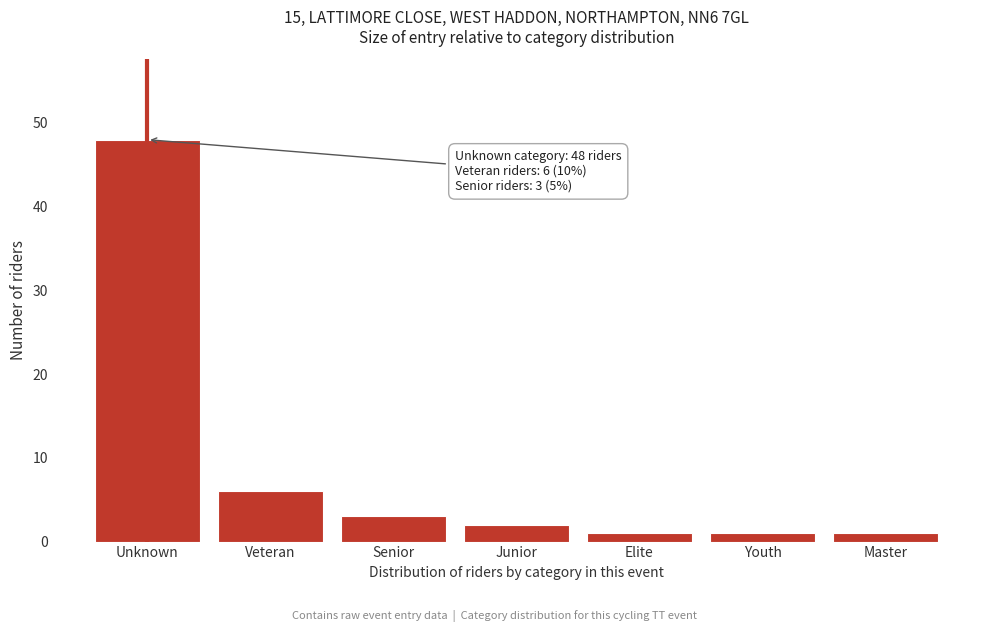

Reading left to right, extract all data points from this chart.

Unknown=48	Veteran=6	Senior=3	Junior=2	Elite=1	Youth=1	Master=1